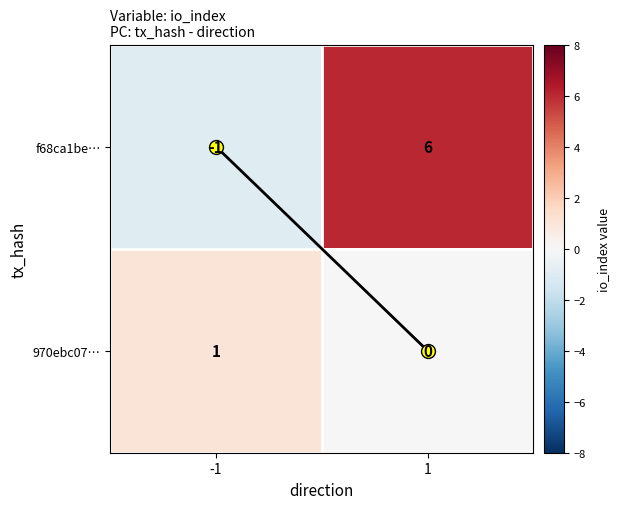

What is the greatest value displayed?

6